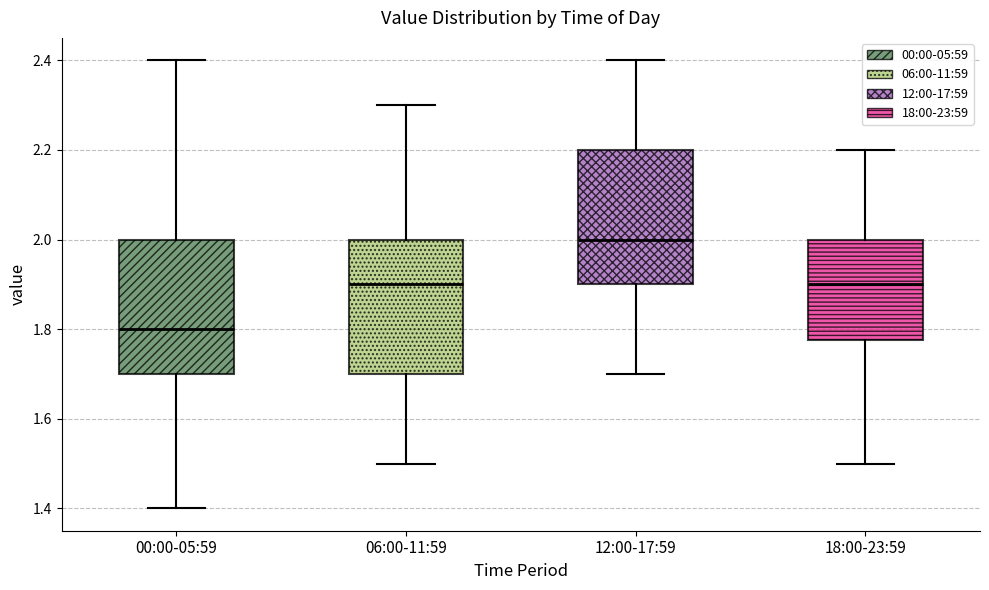

Reading left to right, read every box against the y-axis: the position of its median line, the range the box covers, and the ends of its whiskers. The values are not printed on the chart, so give them approximately, as read against the axis.

00:00-05:59: median 1.80, box 1.70 to 2.00, whiskers 1.40 to 2.40
06:00-11:59: median 1.90, box 1.70 to 2.00, whiskers 1.50 to 2.30
12:00-17:59: median 2.00, box 1.90 to 2.20, whiskers 1.70 to 2.40
18:00-23:59: median 1.90, box 1.78 to 2.00, whiskers 1.50 to 2.20